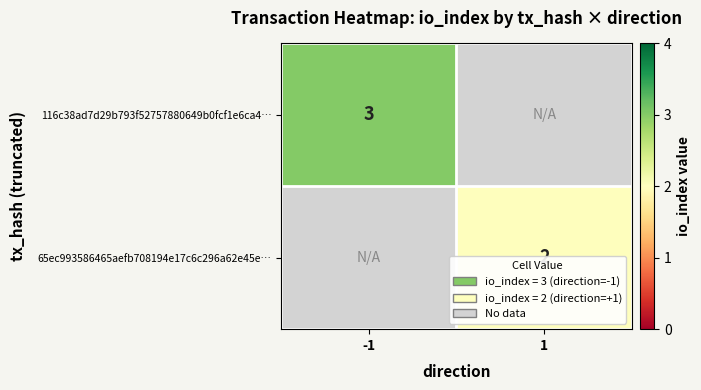

True or false: 116c38ad7d29b793f52757880649b0fcf1e6ca4… has a value of 2 at -1.

False